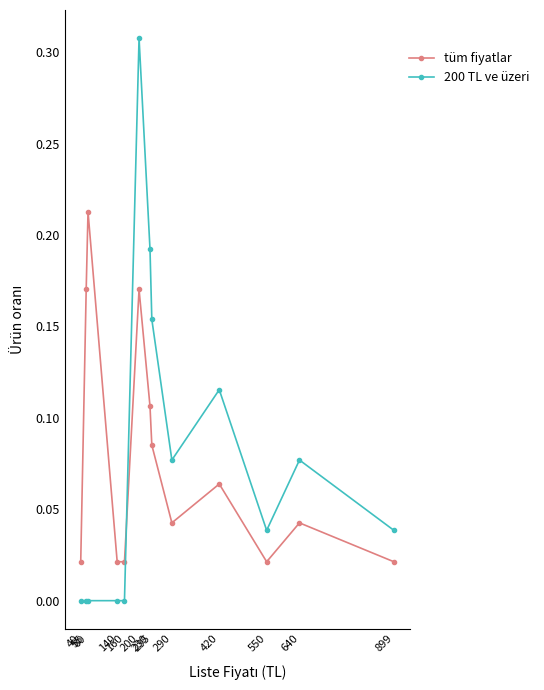

Between which two adjacent categories do 200 TL ve üzeri and tüm fiyatlar first intersect?

160 and 200